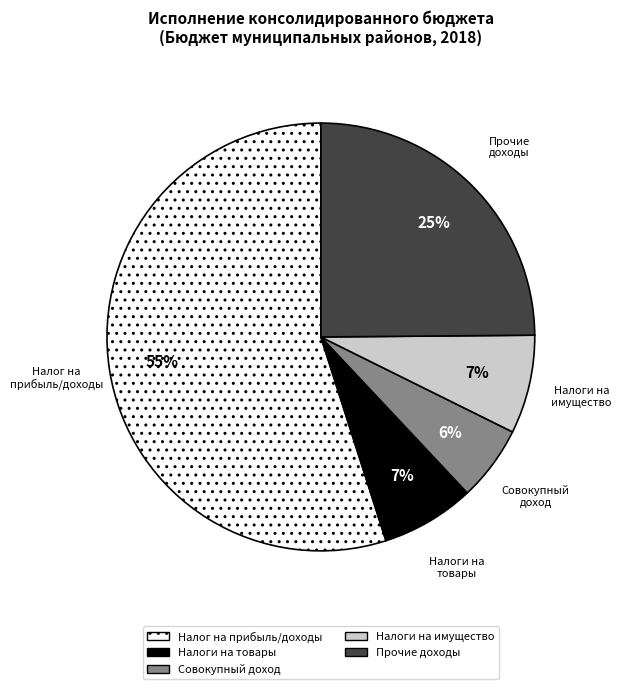

Is there a majority slice in this chart?

Yes